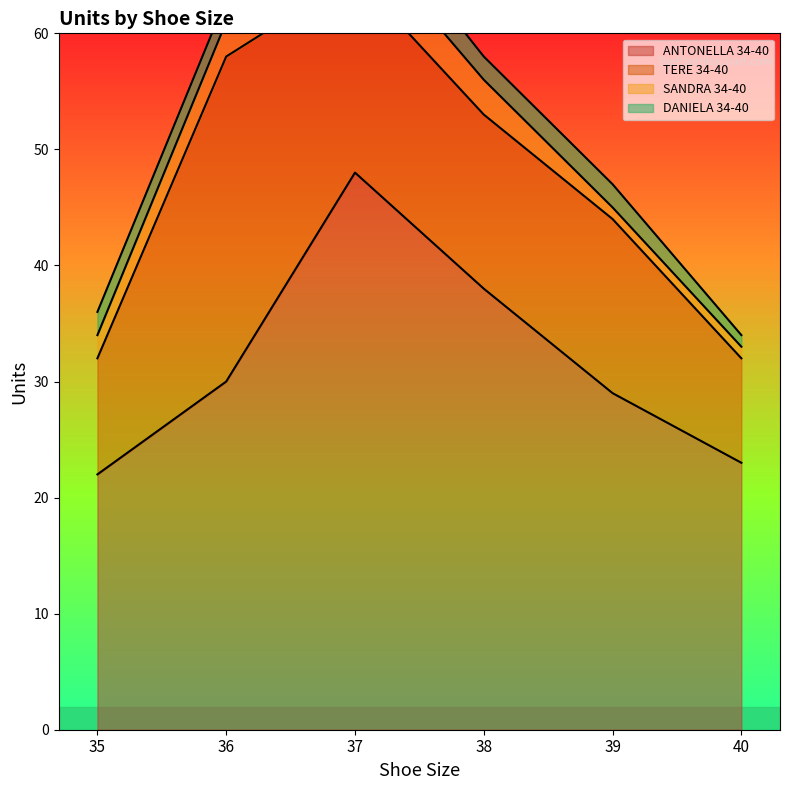

Reading left to right, extract all data points from this chart.

ANTONELLA 34-40: 22	30	48	38	29	23
TERE 34-40: 10	28	17	15	15	9
SANDRA 34-40: 2	3	4	3	1	1
DANIELA 34-40: 2	2	3	2	2	1